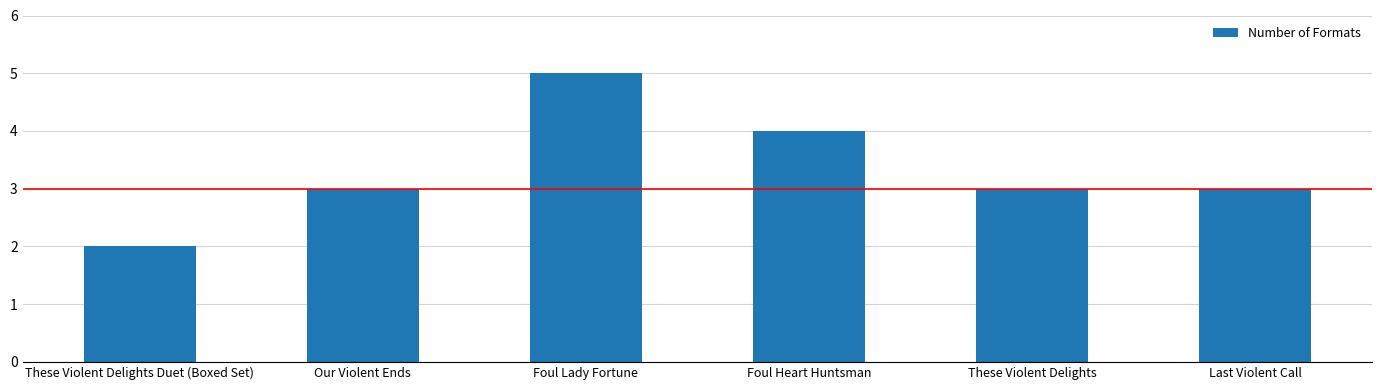

How many values are between 3 and 4?

4